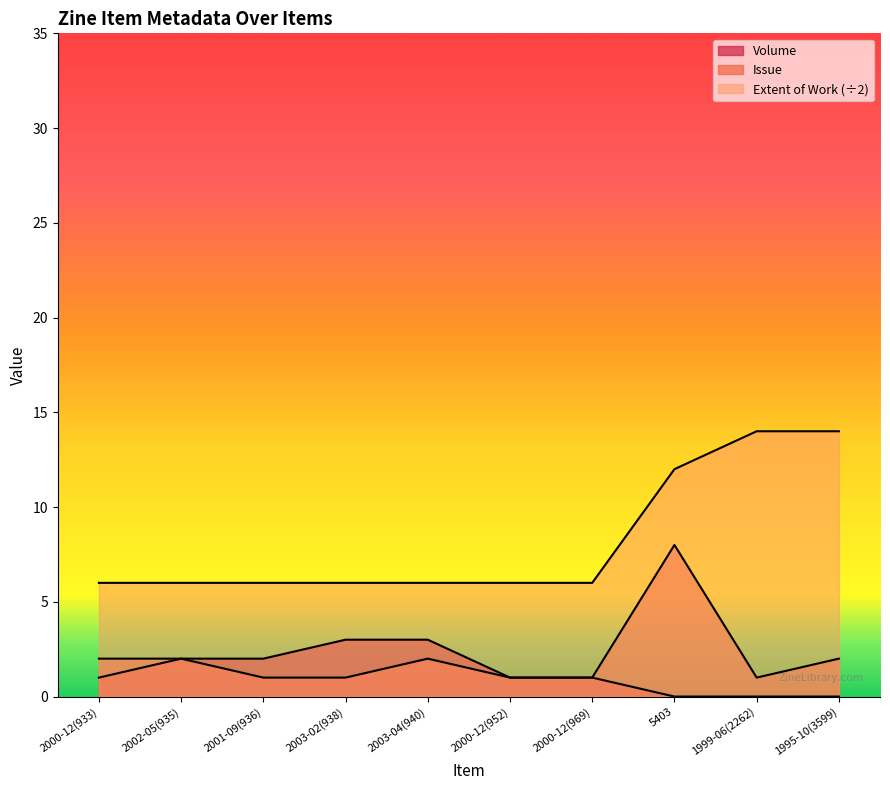

What is the sum of all Issue values?

21